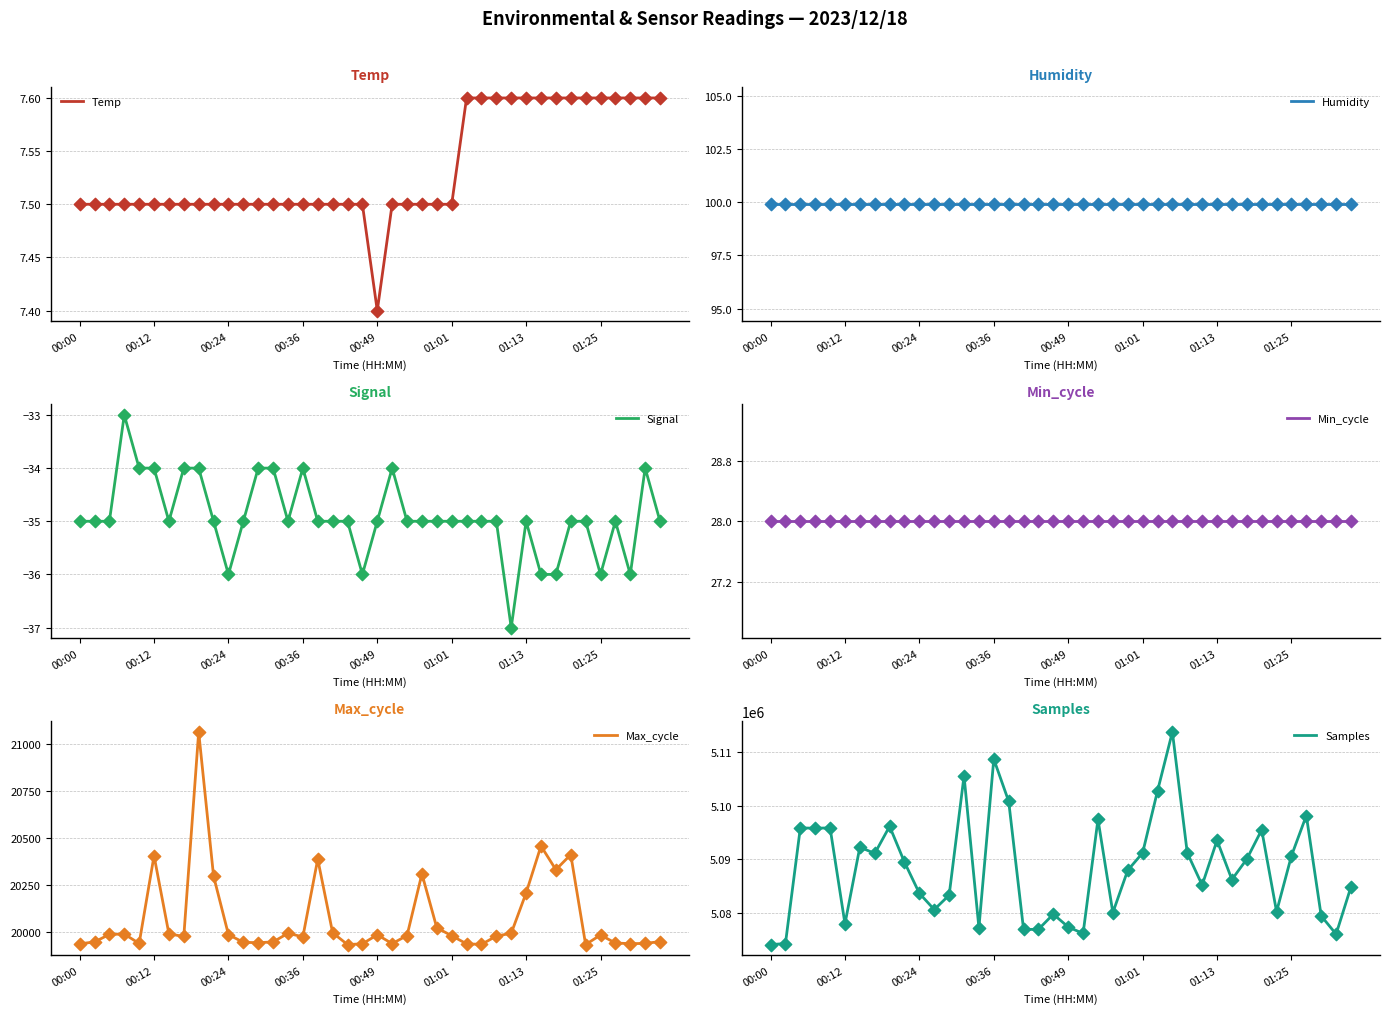

Which series has the largest Y range (max minus min)?

Samples